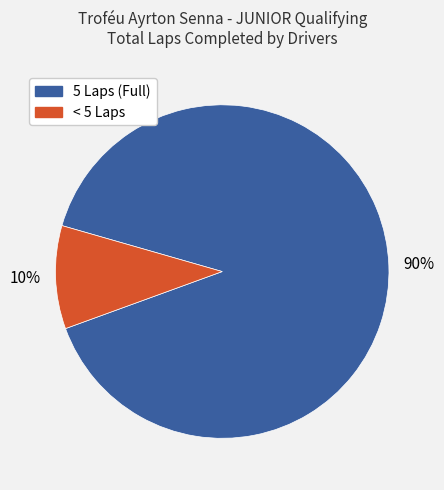

How many segments does this pie chart have?

2